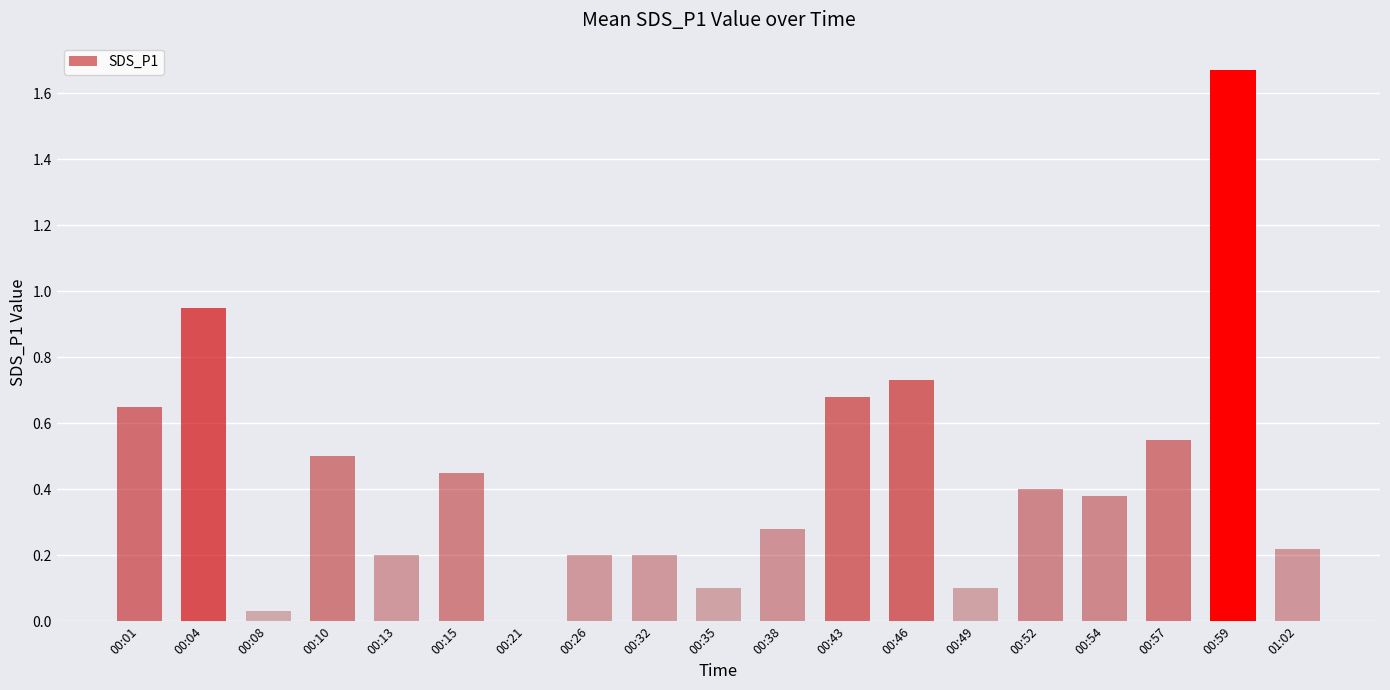

Is it true that the value at 00:15 is 0.5?

True